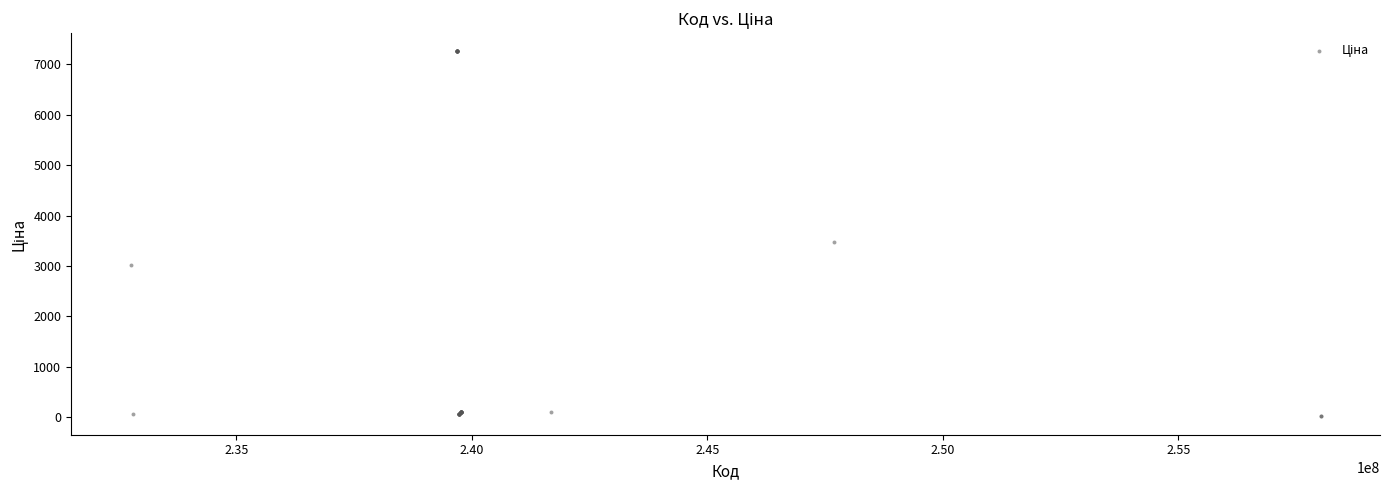

What Y value in the scatter plot is closest to 3637?

3484.5